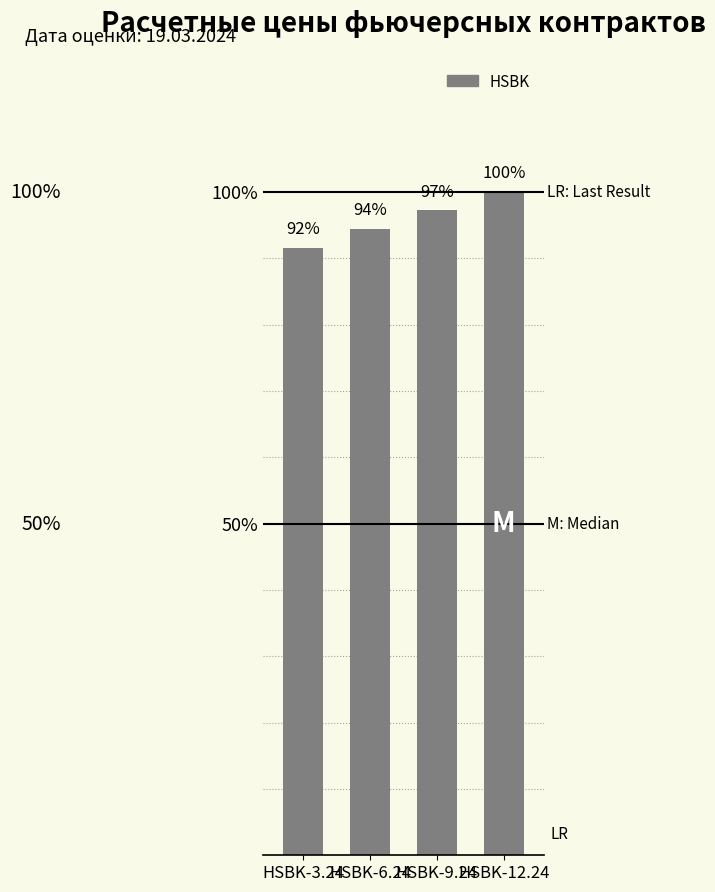

Rank the categories by value from lowest to highest.

HSBK-3.24, HSBK-6.24, HSBK-9.24, HSBK-12.24